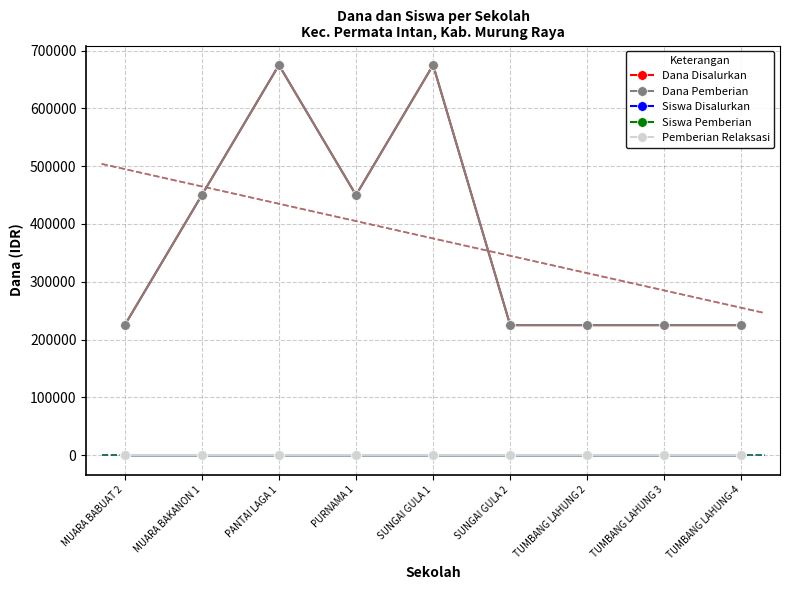

At how many categories does at least one series exceed 129754?

9